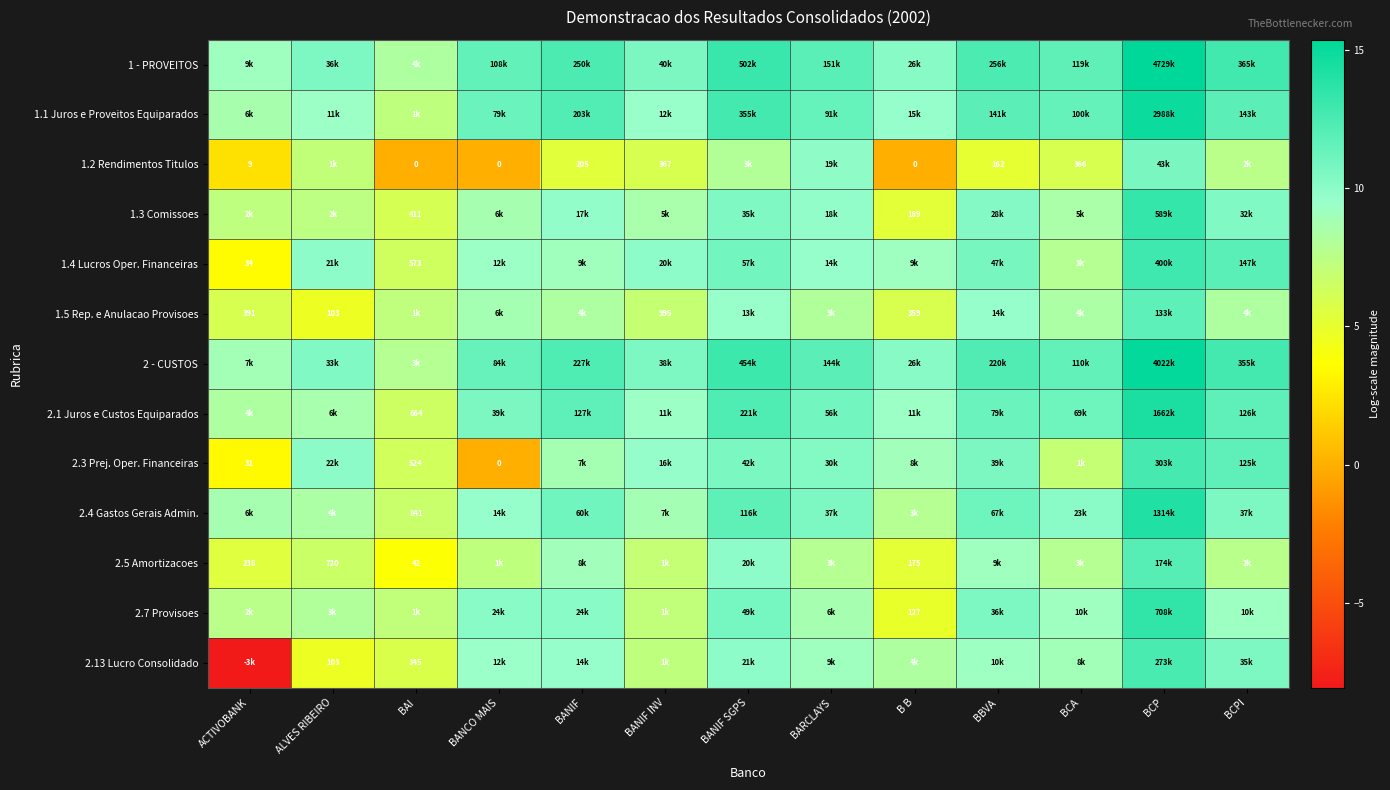

How many data points does each series have?

13